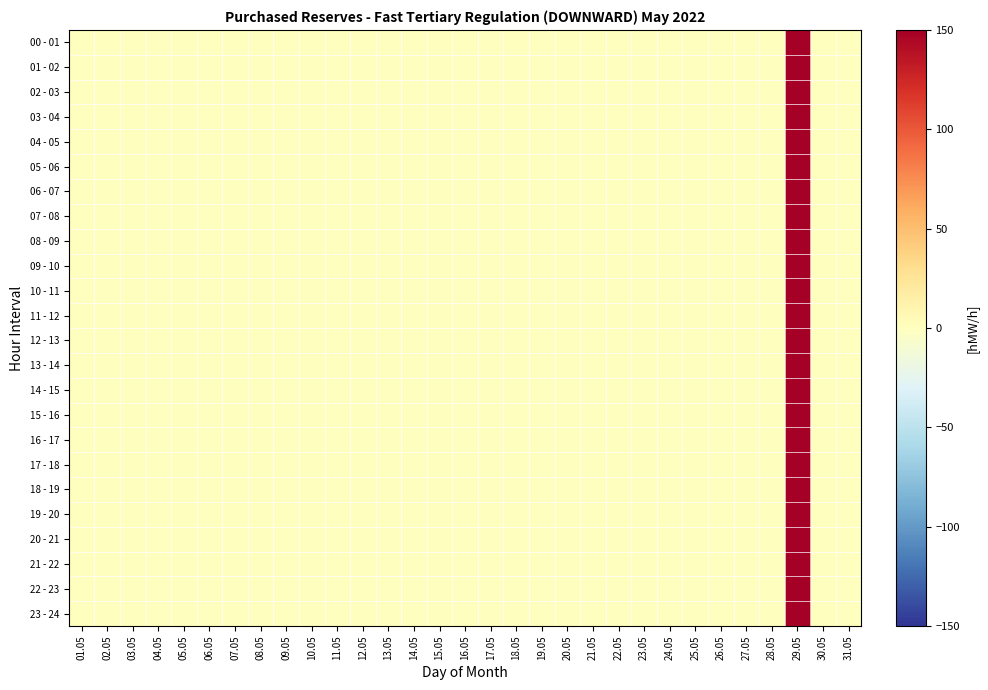

Reading left to right, transcribe all the data shown in this chart.

00 - 01: 01.05=0	02.05=0	03.05=0	04.05=0	05.05=0	06.05=0	07.05=0	08.05=0	09.05=0	10.05=0	11.05=0	12.05=0	13.05=0	14.05=0	15.05=0	16.05=0	17.05=0	18.05=0	19.05=0	20.05=0	21.05=0	22.05=0	23.05=0	24.05=0	25.05=0	26.05=0	27.05=0	28.05=0	29.05=150	30.05=0	31.05=0
01 - 02: 01.05=0	02.05=0	03.05=0	04.05=0	05.05=0	06.05=0	07.05=0	08.05=0	09.05=0	10.05=0	11.05=0	12.05=0	13.05=0	14.05=0	15.05=0	16.05=0	17.05=0	18.05=0	19.05=0	20.05=0	21.05=0	22.05=0	23.05=0	24.05=0	25.05=0	26.05=0	27.05=0	28.05=0	29.05=150	30.05=0	31.05=0
02 - 03: 01.05=0	02.05=0	03.05=0	04.05=0	05.05=0	06.05=0	07.05=0	08.05=0	09.05=0	10.05=0	11.05=0	12.05=0	13.05=0	14.05=0	15.05=0	16.05=0	17.05=0	18.05=0	19.05=0	20.05=0	21.05=0	22.05=0	23.05=0	24.05=0	25.05=0	26.05=0	27.05=0	28.05=0	29.05=150	30.05=0	31.05=0
03 - 04: 01.05=0	02.05=0	03.05=0	04.05=0	05.05=0	06.05=0	07.05=0	08.05=0	09.05=0	10.05=0	11.05=0	12.05=0	13.05=0	14.05=0	15.05=0	16.05=0	17.05=0	18.05=0	19.05=0	20.05=0	21.05=0	22.05=0	23.05=0	24.05=0	25.05=0	26.05=0	27.05=0	28.05=0	29.05=150	30.05=0	31.05=0
04 - 05: 01.05=0	02.05=0	03.05=0	04.05=0	05.05=0	06.05=0	07.05=0	08.05=0	09.05=0	10.05=0	11.05=0	12.05=0	13.05=0	14.05=0	15.05=0	16.05=0	17.05=0	18.05=0	19.05=0	20.05=0	21.05=0	22.05=0	23.05=0	24.05=0	25.05=0	26.05=0	27.05=0	28.05=0	29.05=150	30.05=0	31.05=0
05 - 06: 01.05=0	02.05=0	03.05=0	04.05=0	05.05=0	06.05=0	07.05=0	08.05=0	09.05=0	10.05=0	11.05=0	12.05=0	13.05=0	14.05=0	15.05=0	16.05=0	17.05=0	18.05=0	19.05=0	20.05=0	21.05=0	22.05=0	23.05=0	24.05=0	25.05=0	26.05=0	27.05=0	28.05=0	29.05=150	30.05=0	31.05=0
06 - 07: 01.05=0	02.05=0	03.05=0	04.05=0	05.05=0	06.05=0	07.05=0	08.05=0	09.05=0	10.05=0	11.05=0	12.05=0	13.05=0	14.05=0	15.05=0	16.05=0	17.05=0	18.05=0	19.05=0	20.05=0	21.05=0	22.05=0	23.05=0	24.05=0	25.05=0	26.05=0	27.05=0	28.05=0	29.05=150	30.05=0	31.05=0
07 - 08: 01.05=0	02.05=0	03.05=0	04.05=0	05.05=0	06.05=0	07.05=0	08.05=0	09.05=0	10.05=0	11.05=0	12.05=0	13.05=0	14.05=0	15.05=0	16.05=0	17.05=0	18.05=0	19.05=0	20.05=0	21.05=0	22.05=0	23.05=0	24.05=0	25.05=0	26.05=0	27.05=0	28.05=0	29.05=150	30.05=0	31.05=0
08 - 09: 01.05=0	02.05=0	03.05=0	04.05=0	05.05=0	06.05=0	07.05=0	08.05=0	09.05=0	10.05=0	11.05=0	12.05=0	13.05=0	14.05=0	15.05=0	16.05=0	17.05=0	18.05=0	19.05=0	20.05=0	21.05=0	22.05=0	23.05=0	24.05=0	25.05=0	26.05=0	27.05=0	28.05=0	29.05=150	30.05=0	31.05=0
09 - 10: 01.05=0	02.05=0	03.05=0	04.05=0	05.05=0	06.05=0	07.05=0	08.05=0	09.05=0	10.05=0	11.05=0	12.05=0	13.05=0	14.05=0	15.05=0	16.05=0	17.05=0	18.05=0	19.05=0	20.05=0	21.05=0	22.05=0	23.05=0	24.05=0	25.05=0	26.05=0	27.05=0	28.05=0	29.05=150	30.05=0	31.05=0
10 - 11: 01.05=0	02.05=0	03.05=0	04.05=0	05.05=0	06.05=0	07.05=0	08.05=0	09.05=0	10.05=0	11.05=0	12.05=0	13.05=0	14.05=0	15.05=0	16.05=0	17.05=0	18.05=0	19.05=0	20.05=0	21.05=0	22.05=0	23.05=0	24.05=0	25.05=0	26.05=0	27.05=0	28.05=0	29.05=150	30.05=0	31.05=0
11 - 12: 01.05=0	02.05=0	03.05=0	04.05=0	05.05=0	06.05=0	07.05=0	08.05=0	09.05=0	10.05=0	11.05=0	12.05=0	13.05=0	14.05=0	15.05=0	16.05=0	17.05=0	18.05=0	19.05=0	20.05=0	21.05=0	22.05=0	23.05=0	24.05=0	25.05=0	26.05=0	27.05=0	28.05=0	29.05=150	30.05=0	31.05=0
12 - 13: 01.05=0	02.05=0	03.05=0	04.05=0	05.05=0	06.05=0	07.05=0	08.05=0	09.05=0	10.05=0	11.05=0	12.05=0	13.05=0	14.05=0	15.05=0	16.05=0	17.05=0	18.05=0	19.05=0	20.05=0	21.05=0	22.05=0	23.05=0	24.05=0	25.05=0	26.05=0	27.05=0	28.05=0	29.05=150	30.05=0	31.05=0
13 - 14: 01.05=0	02.05=0	03.05=0	04.05=0	05.05=0	06.05=0	07.05=0	08.05=0	09.05=0	10.05=0	11.05=0	12.05=0	13.05=0	14.05=0	15.05=0	16.05=0	17.05=0	18.05=0	19.05=0	20.05=0	21.05=0	22.05=0	23.05=0	24.05=0	25.05=0	26.05=0	27.05=0	28.05=0	29.05=150	30.05=0	31.05=0
14 - 15: 01.05=0	02.05=0	03.05=0	04.05=0	05.05=0	06.05=0	07.05=0	08.05=0	09.05=0	10.05=0	11.05=0	12.05=0	13.05=0	14.05=0	15.05=0	16.05=0	17.05=0	18.05=0	19.05=0	20.05=0	21.05=0	22.05=0	23.05=0	24.05=0	25.05=0	26.05=0	27.05=0	28.05=0	29.05=150	30.05=0	31.05=0
15 - 16: 01.05=0	02.05=0	03.05=0	04.05=0	05.05=0	06.05=0	07.05=0	08.05=0	09.05=0	10.05=0	11.05=0	12.05=0	13.05=0	14.05=0	15.05=0	16.05=0	17.05=0	18.05=0	19.05=0	20.05=0	21.05=0	22.05=0	23.05=0	24.05=0	25.05=0	26.05=0	27.05=0	28.05=0	29.05=150	30.05=0	31.05=0
16 - 17: 01.05=0	02.05=0	03.05=0	04.05=0	05.05=0	06.05=0	07.05=0	08.05=0	09.05=0	10.05=0	11.05=0	12.05=0	13.05=0	14.05=0	15.05=0	16.05=0	17.05=0	18.05=0	19.05=0	20.05=0	21.05=0	22.05=0	23.05=0	24.05=0	25.05=0	26.05=0	27.05=0	28.05=0	29.05=150	30.05=0	31.05=0
17 - 18: 01.05=0	02.05=0	03.05=0	04.05=0	05.05=0	06.05=0	07.05=0	08.05=0	09.05=0	10.05=0	11.05=0	12.05=0	13.05=0	14.05=0	15.05=0	16.05=0	17.05=0	18.05=0	19.05=0	20.05=0	21.05=0	22.05=0	23.05=0	24.05=0	25.05=0	26.05=0	27.05=0	28.05=0	29.05=150	30.05=0	31.05=0
18 - 19: 01.05=0	02.05=0	03.05=0	04.05=0	05.05=0	06.05=0	07.05=0	08.05=0	09.05=0	10.05=0	11.05=0	12.05=0	13.05=0	14.05=0	15.05=0	16.05=0	17.05=0	18.05=0	19.05=0	20.05=0	21.05=0	22.05=0	23.05=0	24.05=0	25.05=0	26.05=0	27.05=0	28.05=0	29.05=150	30.05=0	31.05=0
19 - 20: 01.05=0	02.05=0	03.05=0	04.05=0	05.05=0	06.05=0	07.05=0	08.05=0	09.05=0	10.05=0	11.05=0	12.05=0	13.05=0	14.05=0	15.05=0	16.05=0	17.05=0	18.05=0	19.05=0	20.05=0	21.05=0	22.05=0	23.05=0	24.05=0	25.05=0	26.05=0	27.05=0	28.05=0	29.05=150	30.05=0	31.05=0
20 - 21: 01.05=0	02.05=0	03.05=0	04.05=0	05.05=0	06.05=0	07.05=0	08.05=0	09.05=0	10.05=0	11.05=0	12.05=0	13.05=0	14.05=0	15.05=0	16.05=0	17.05=0	18.05=0	19.05=0	20.05=0	21.05=0	22.05=0	23.05=0	24.05=0	25.05=0	26.05=0	27.05=0	28.05=0	29.05=150	30.05=0	31.05=0
21 - 22: 01.05=0	02.05=0	03.05=0	04.05=0	05.05=0	06.05=0	07.05=0	08.05=0	09.05=0	10.05=0	11.05=0	12.05=0	13.05=0	14.05=0	15.05=0	16.05=0	17.05=0	18.05=0	19.05=0	20.05=0	21.05=0	22.05=0	23.05=0	24.05=0	25.05=0	26.05=0	27.05=0	28.05=0	29.05=150	30.05=0	31.05=0
22 - 23: 01.05=0	02.05=0	03.05=0	04.05=0	05.05=0	06.05=0	07.05=0	08.05=0	09.05=0	10.05=0	11.05=0	12.05=0	13.05=0	14.05=0	15.05=0	16.05=0	17.05=0	18.05=0	19.05=0	20.05=0	21.05=0	22.05=0	23.05=0	24.05=0	25.05=0	26.05=0	27.05=0	28.05=0	29.05=150	30.05=0	31.05=0
23 - 24: 01.05=0	02.05=0	03.05=0	04.05=0	05.05=0	06.05=0	07.05=0	08.05=0	09.05=0	10.05=0	11.05=0	12.05=0	13.05=0	14.05=0	15.05=0	16.05=0	17.05=0	18.05=0	19.05=0	20.05=0	21.05=0	22.05=0	23.05=0	24.05=0	25.05=0	26.05=0	27.05=0	28.05=0	29.05=150	30.05=0	31.05=0